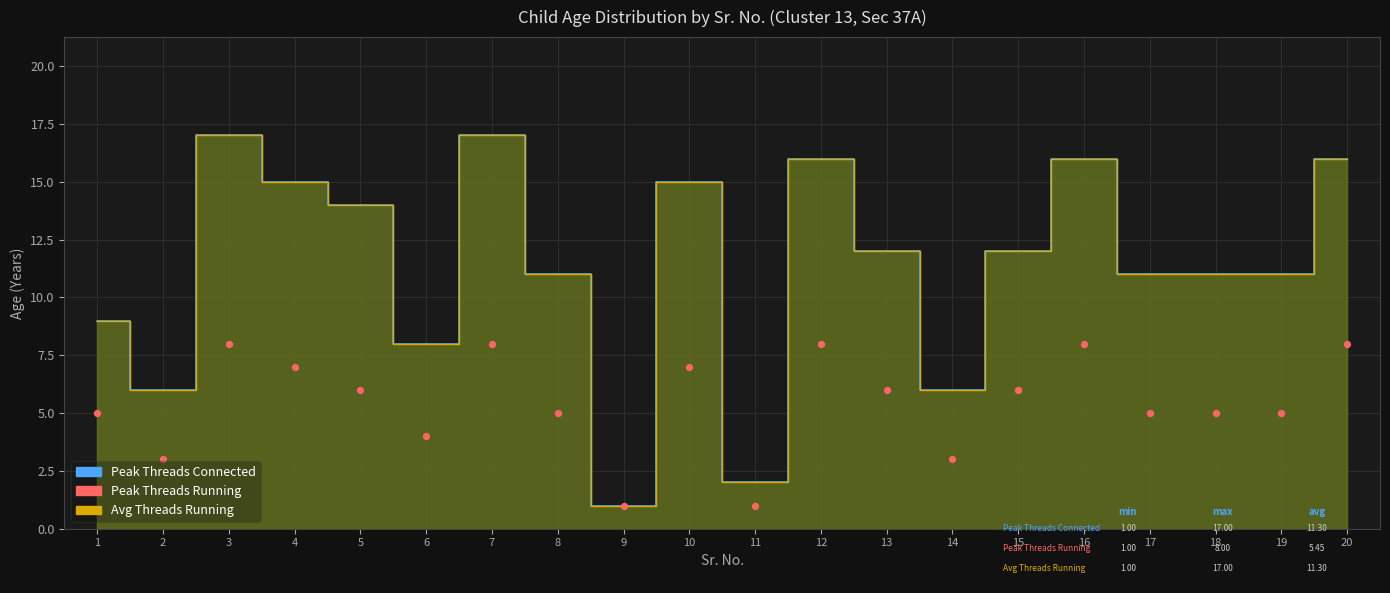

What is the range of X values (max minus min)?

19